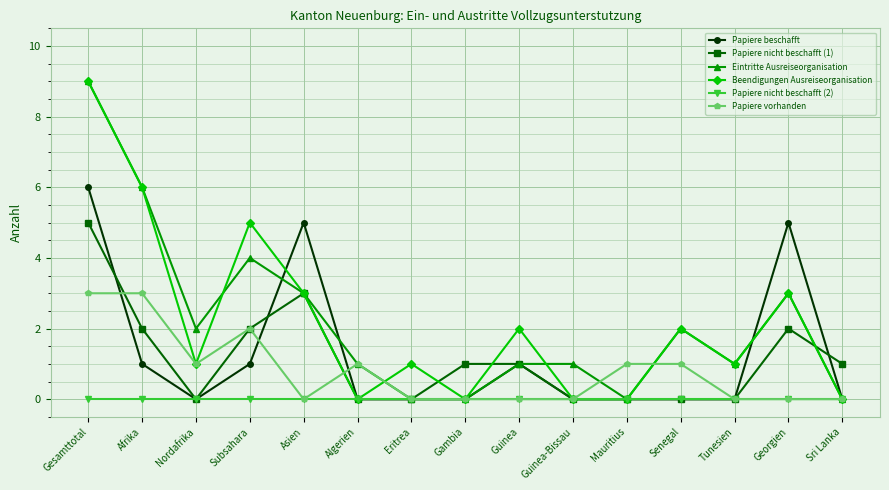

How many Papiere nicht beschafft (1) values are between 0 and 2?

13